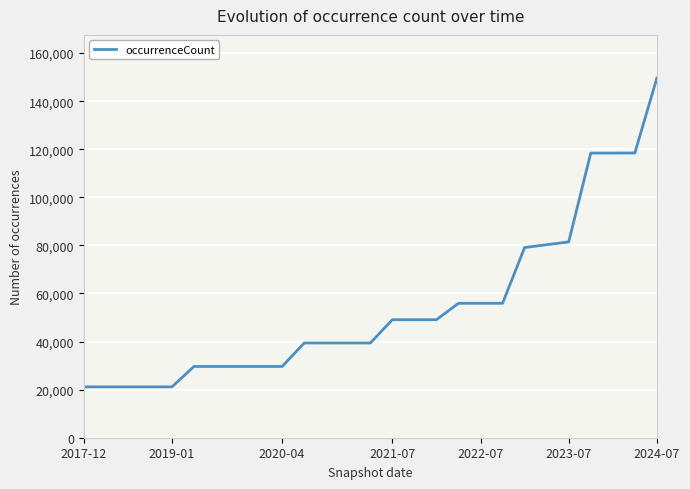

What is the smallest value displayed?

21161